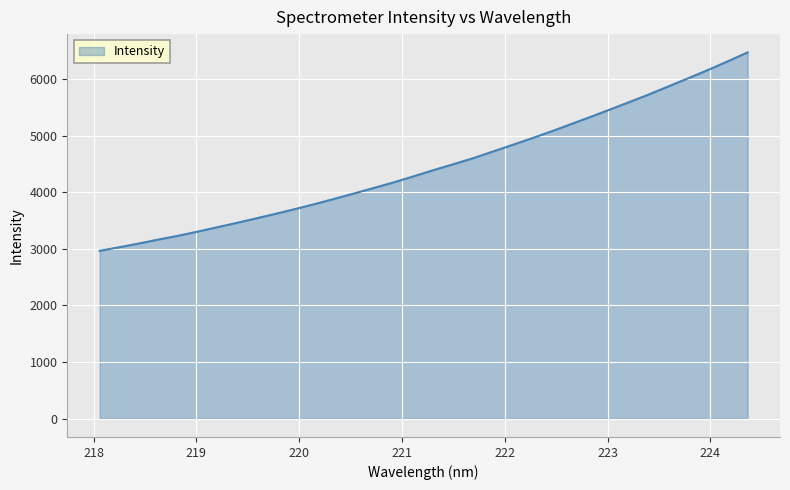

What is the greatest value displayed?

6468.6